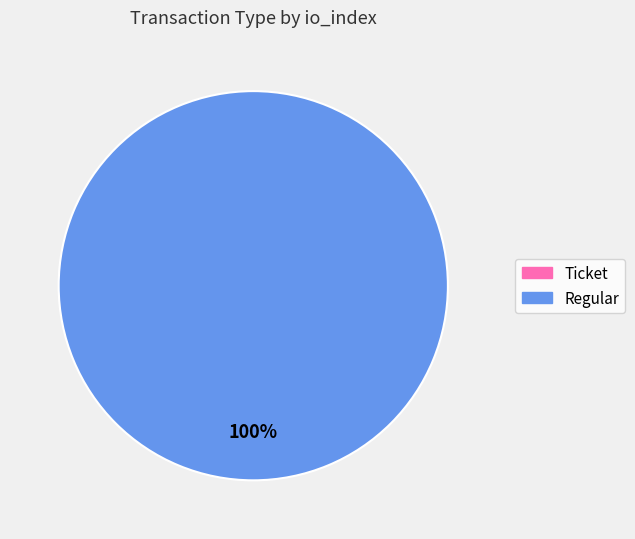

Which slice is the smallest?

Ticket